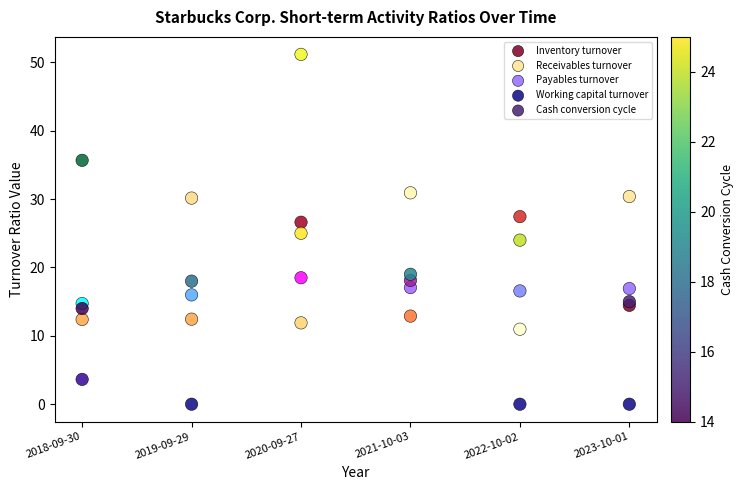

Which series contains the highest Y value?

Working capital turnover